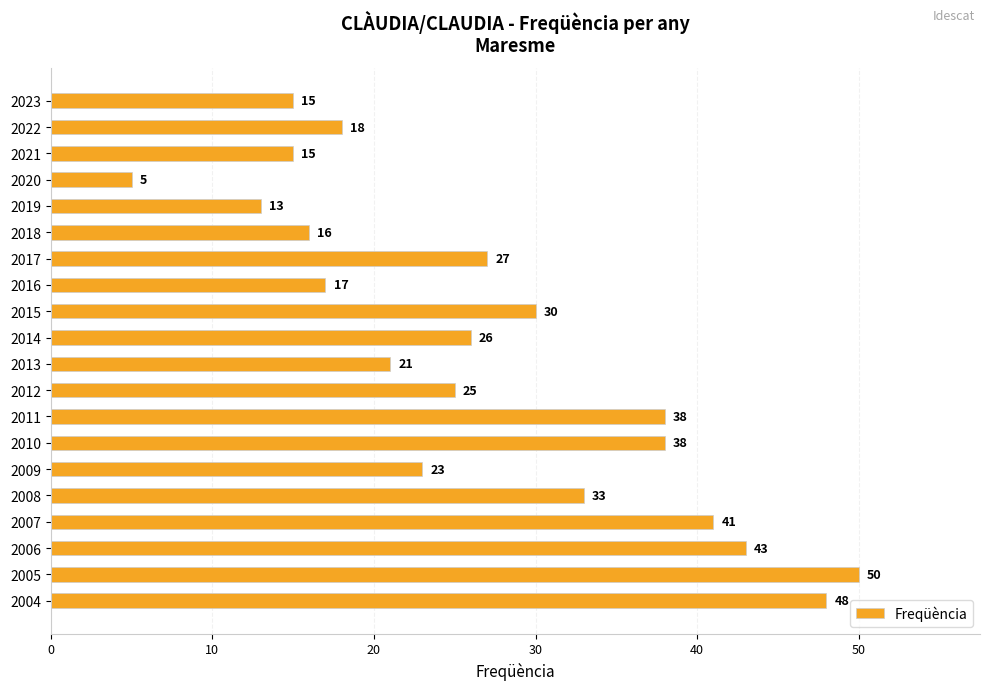

Reading top to bottom, what are all the values shown in this chart?

15	18	15	5	13	16	27	17	30	26	21	25	38	38	23	33	41	43	50	48